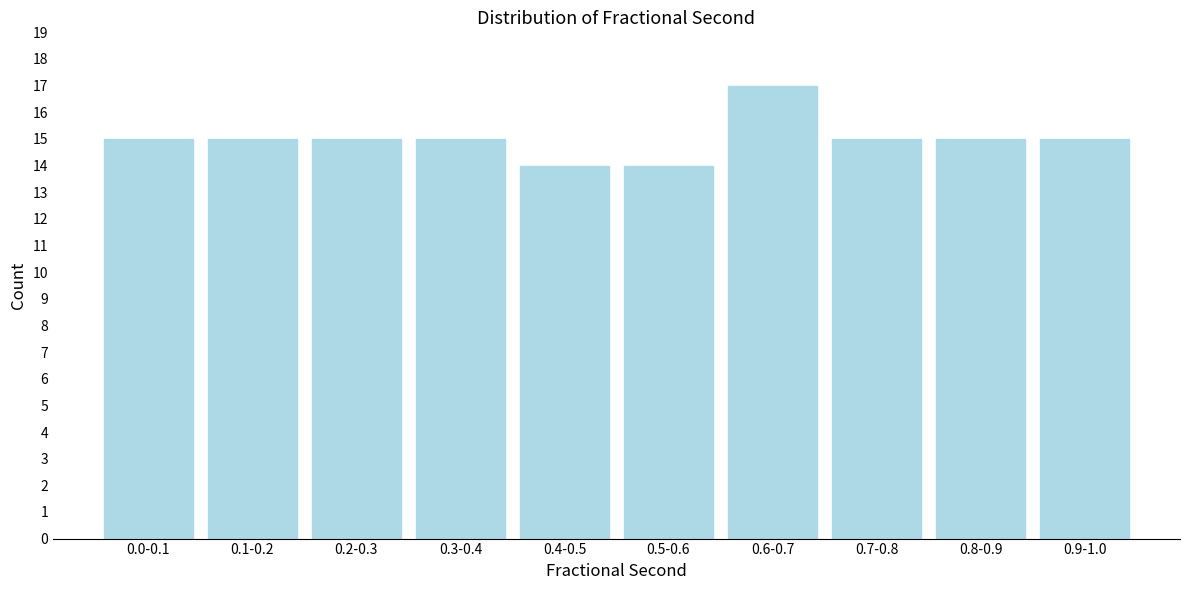

Reading right to left, what are all the values shown in this chart?

15	15	15	17	14	14	15	15	15	15